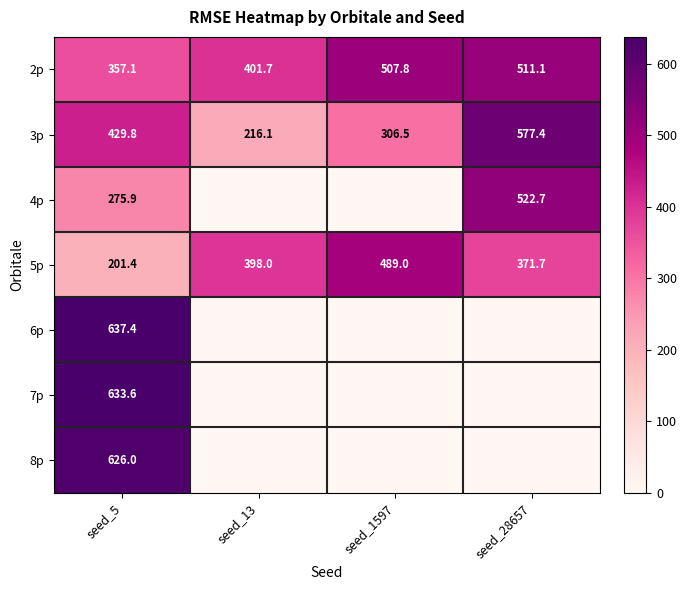

True or false: 7p has a value of 633.6 at seed_5.

True